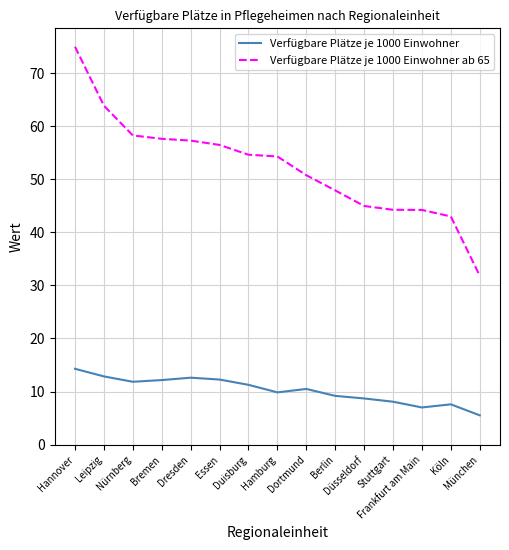

In Verfügbare Plätze je 1000 Einwohner, how many points are lower than both neighbors (excluding endpoints)?

3